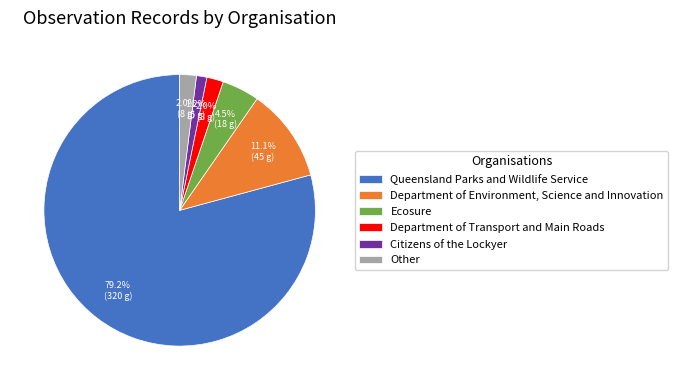

To the nearest percent, what is the combined percentage of Department of Environment, Science and Innovation and Queensland Parks and Wildlife Service?

90%